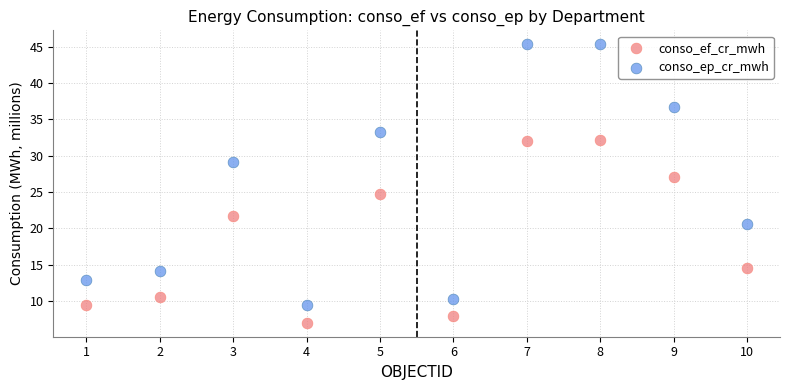

Across all data points, what is the range of Y values (max minus min)?

38.3